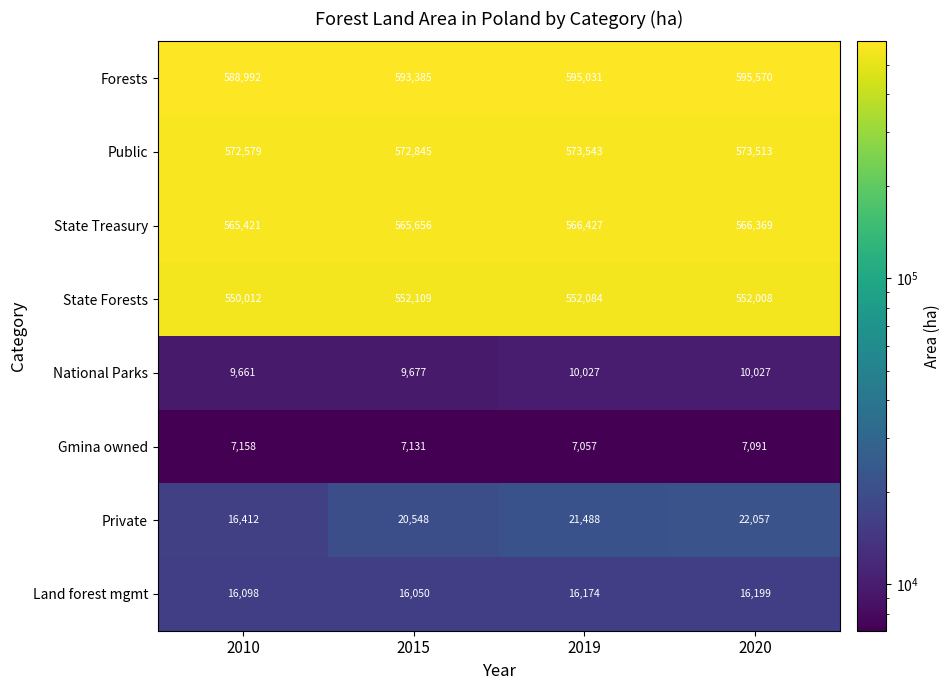

At how many categories does at least one series exceed 318311?

4